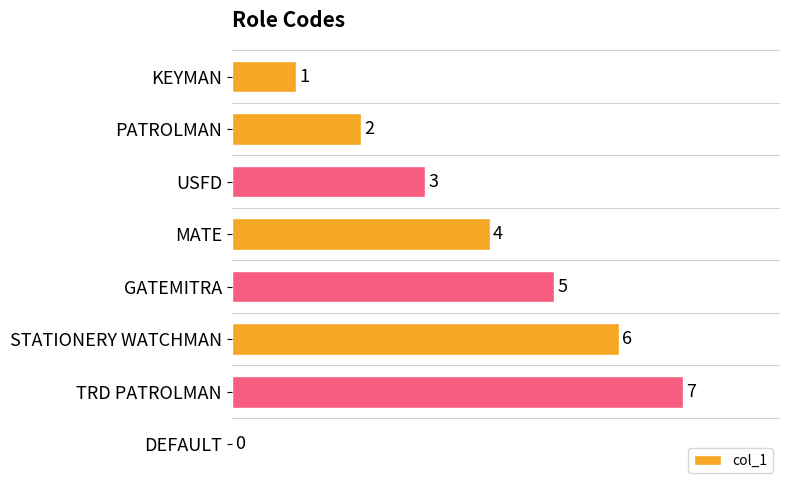

How many positive values are there?

7